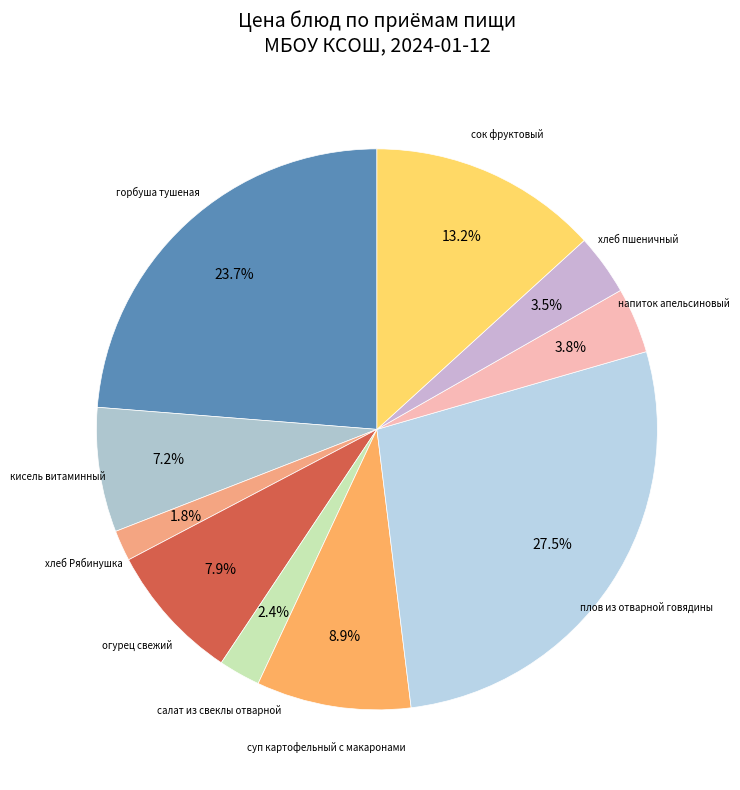

Does any single category account for the majority?

No